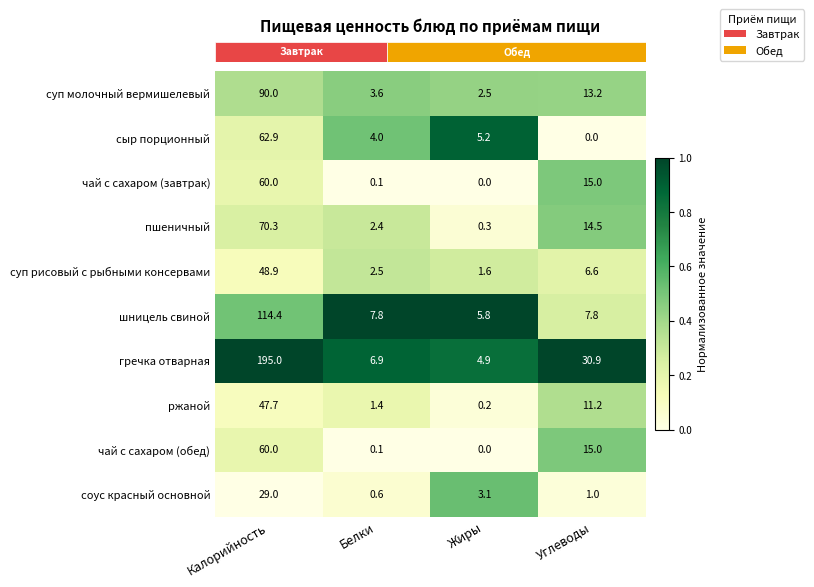

At which category is the sum across all series the highest?

Калорийность